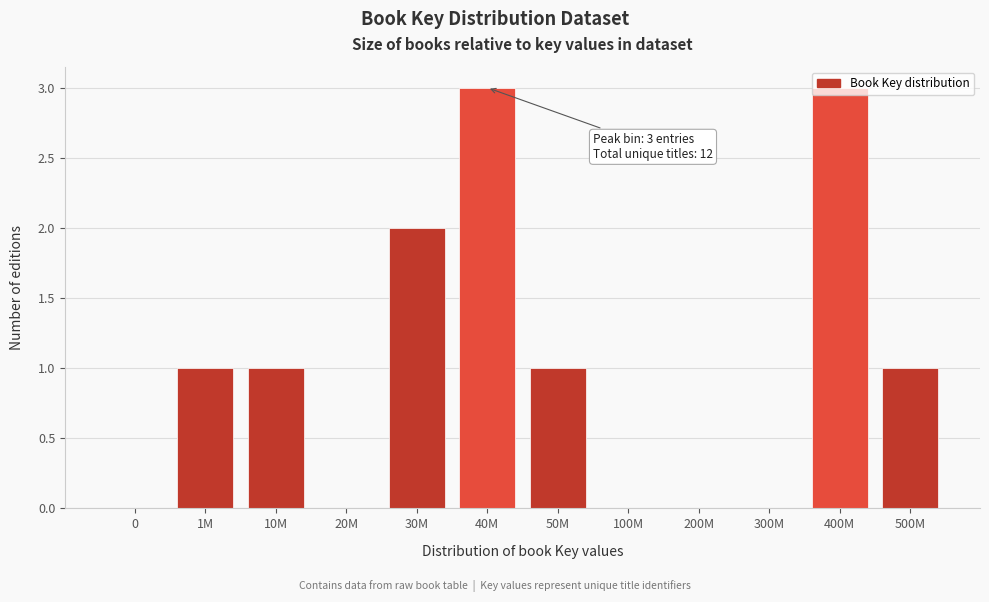

What is the change in value from 0 to 1M?

+1